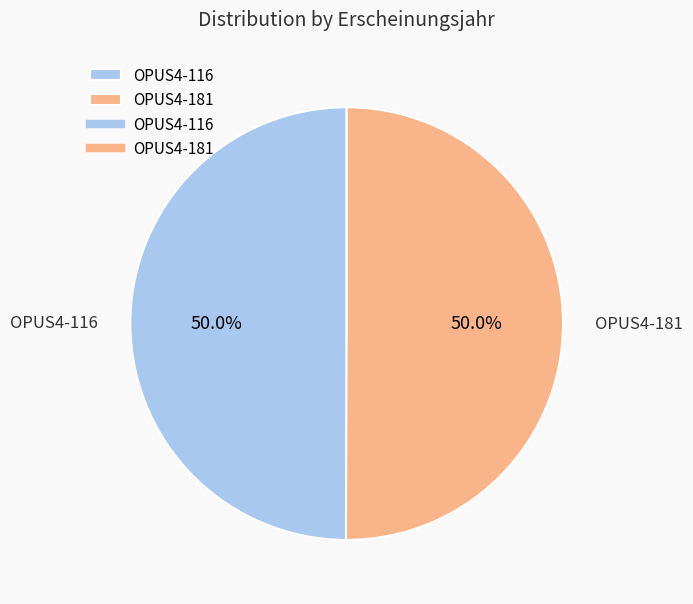

How many slices are in this pie chart?

2